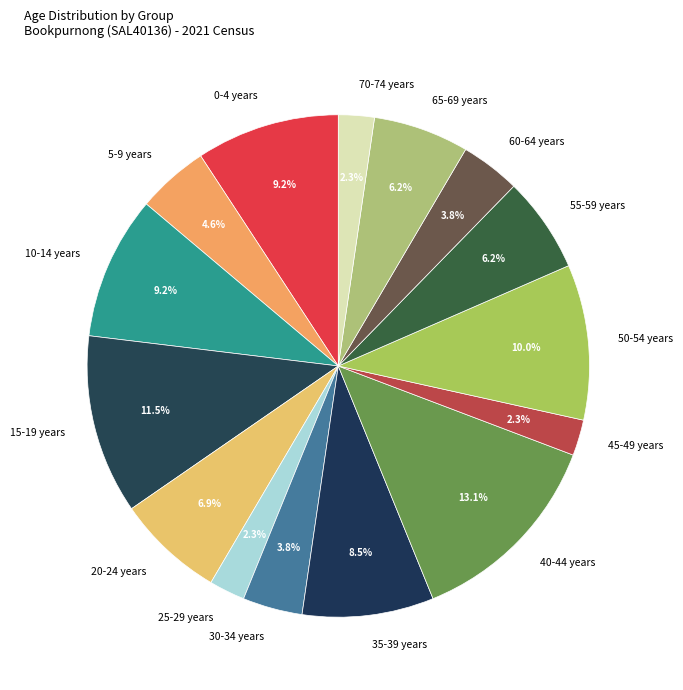

Which slice is the largest?

40-44 years